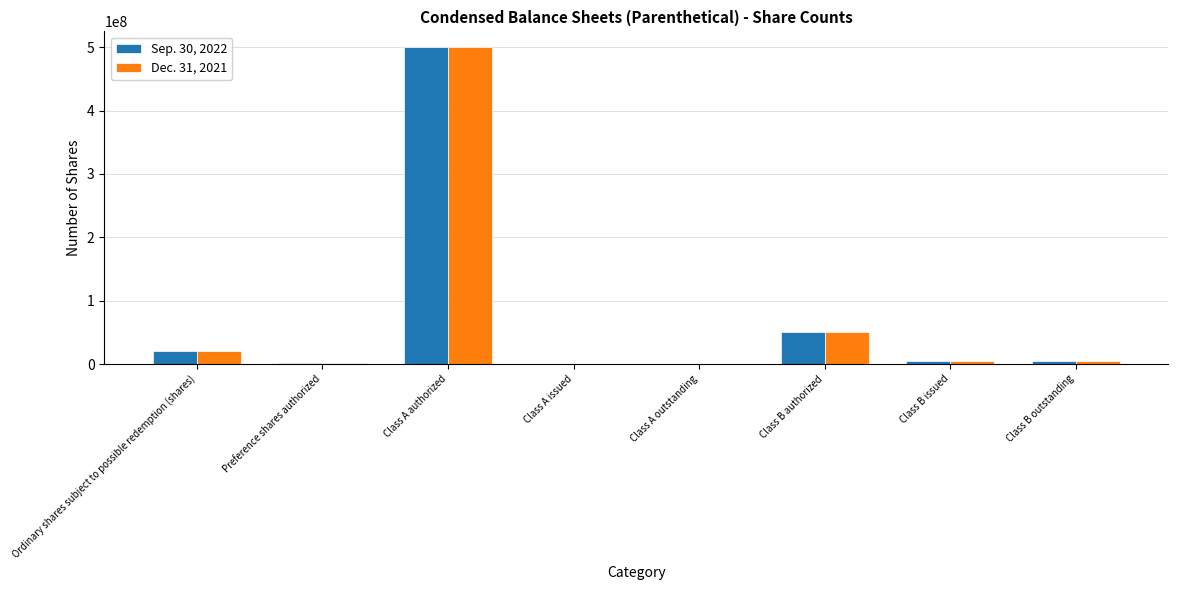

Read the Dec. 31, 2021 value at Preference shares authorized, to the nearest 10.

1000000